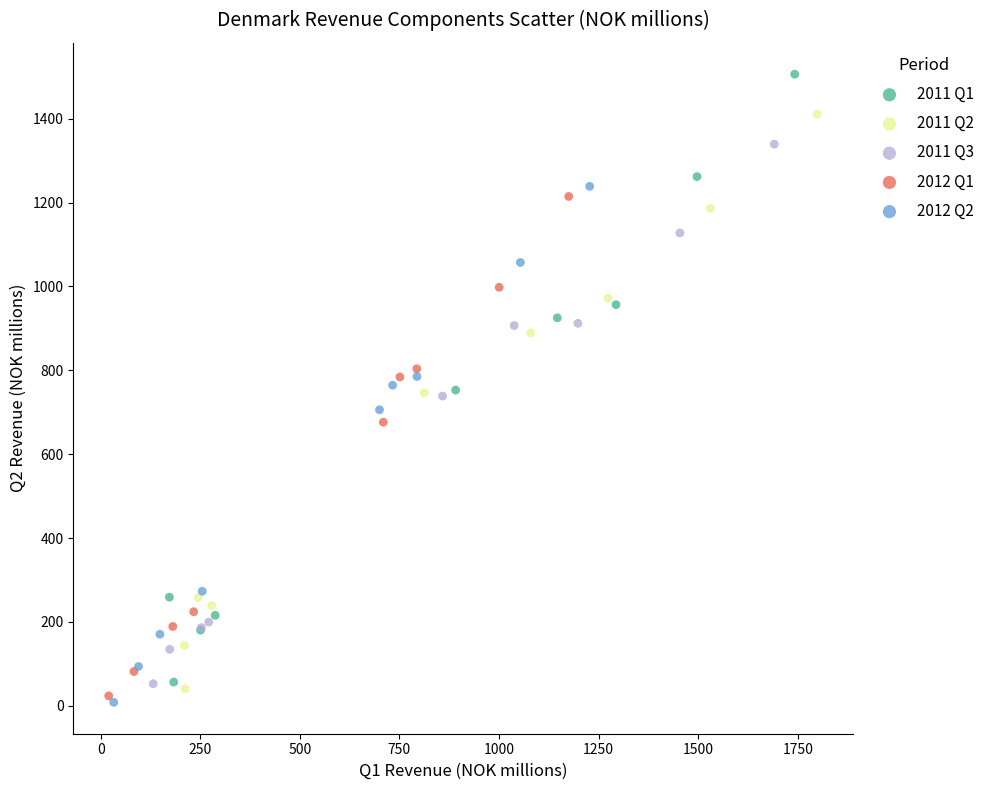

Which series has the widest spread of Y values?

2011 Q1